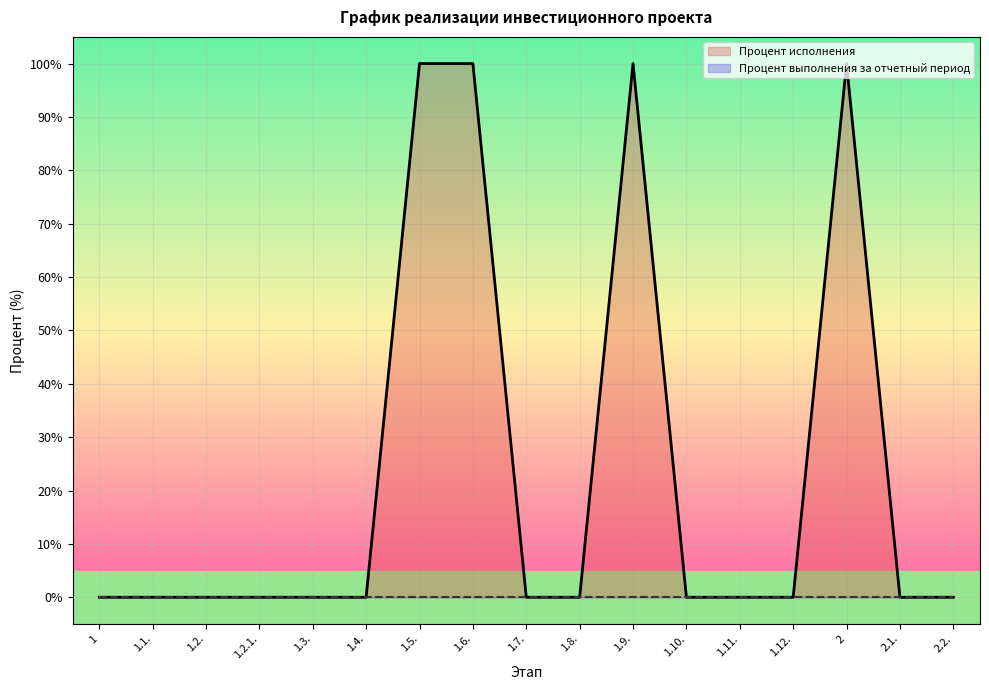

Where is the data nearest to the value 50?

1